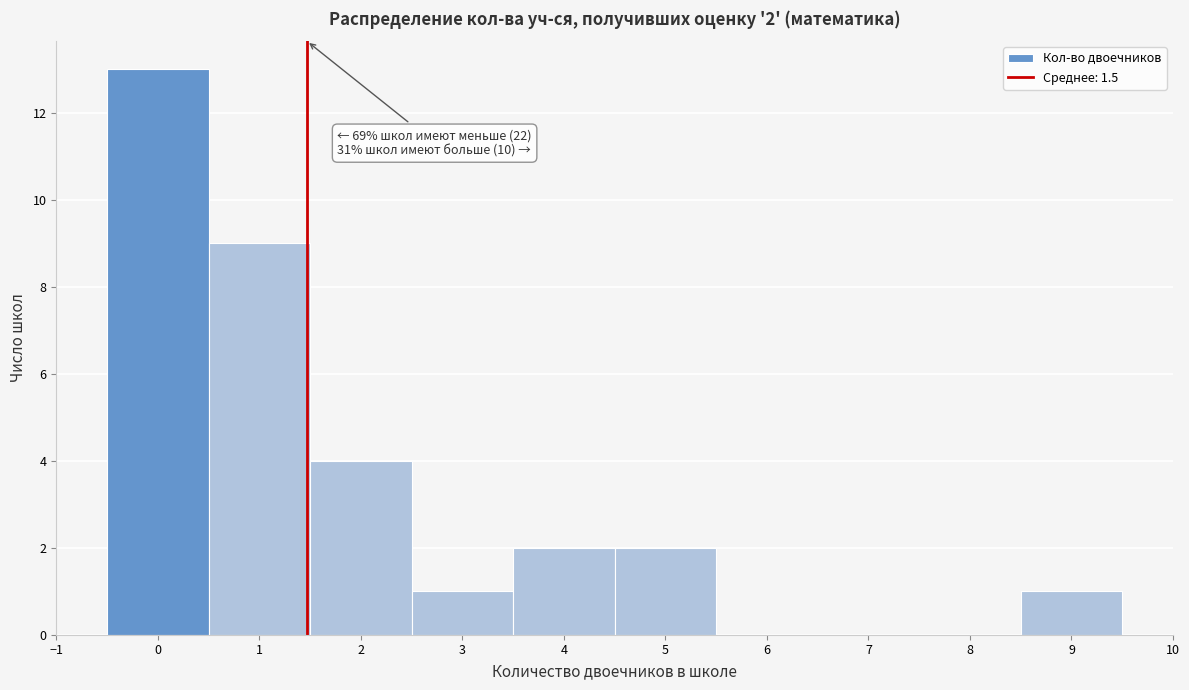

Over which range of the x-axis is the bar tallest?

-0.5 to 0.5